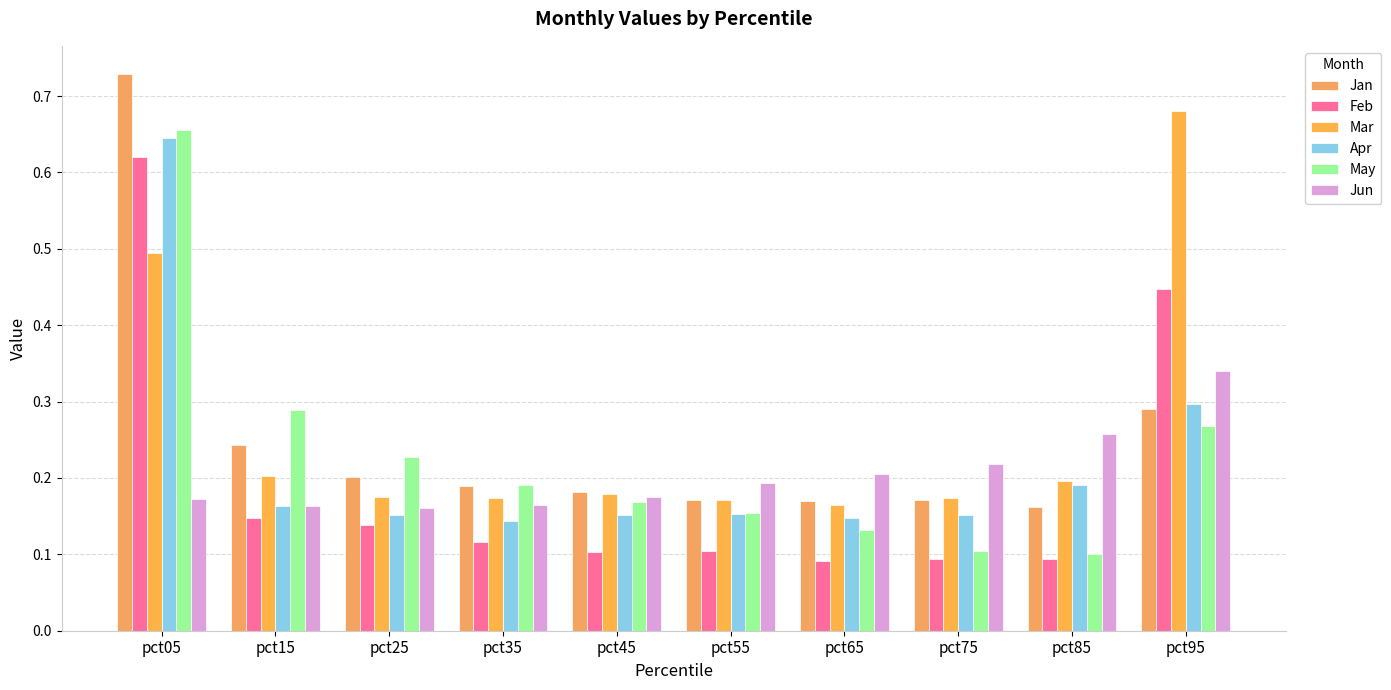

Which series has the largest total across all categories?

Mar